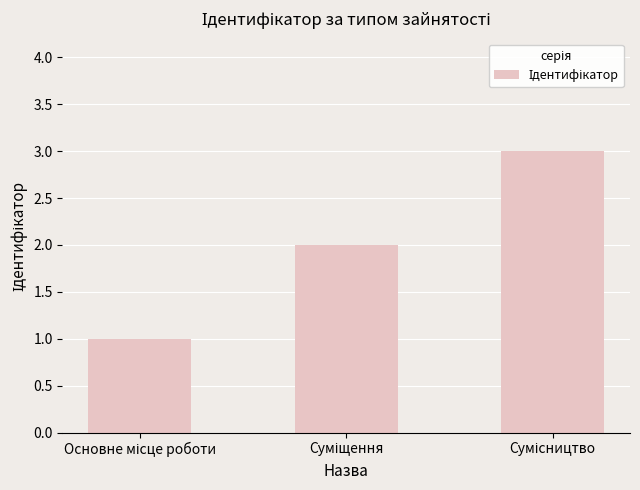

What is the sum of all values?

6